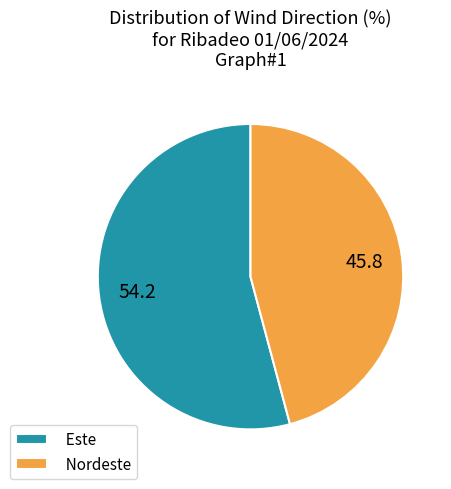

Combined, do Nordeste and Este account for over 50%?

Yes